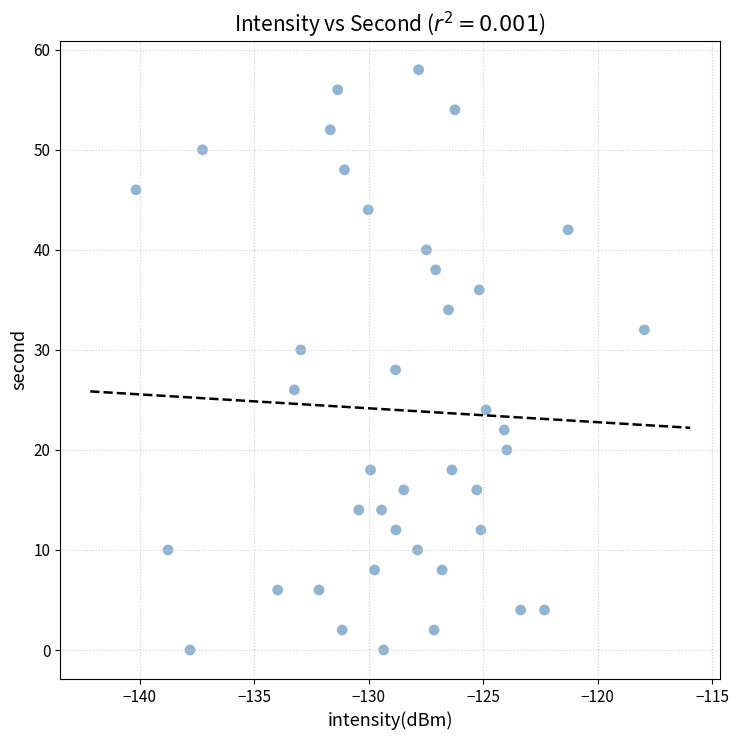

What is the range of Y values (max minus min)?

58